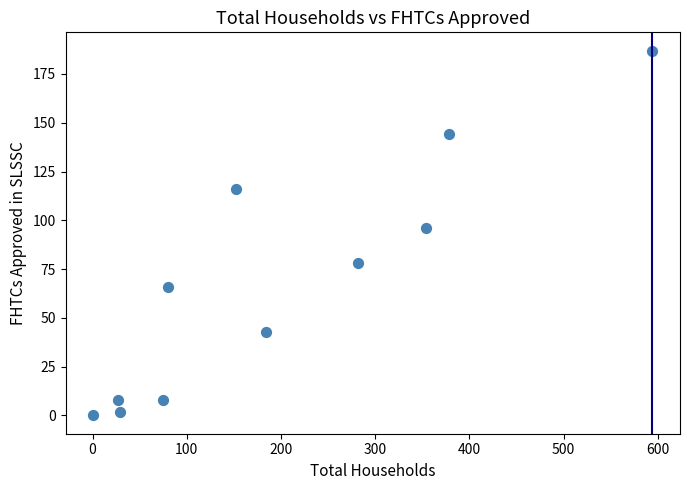

What is the average X value?

196